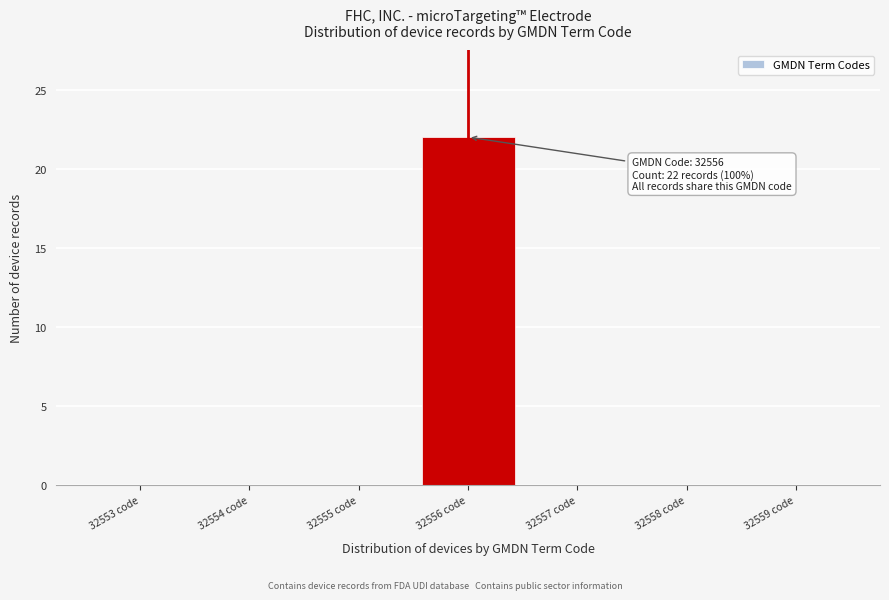

Reading left to right, extract all data points from this chart.

32553 code=0	32554 code=0	32555 code=0	32556 code=22	32557 code=0	32558 code=0	32559 code=0